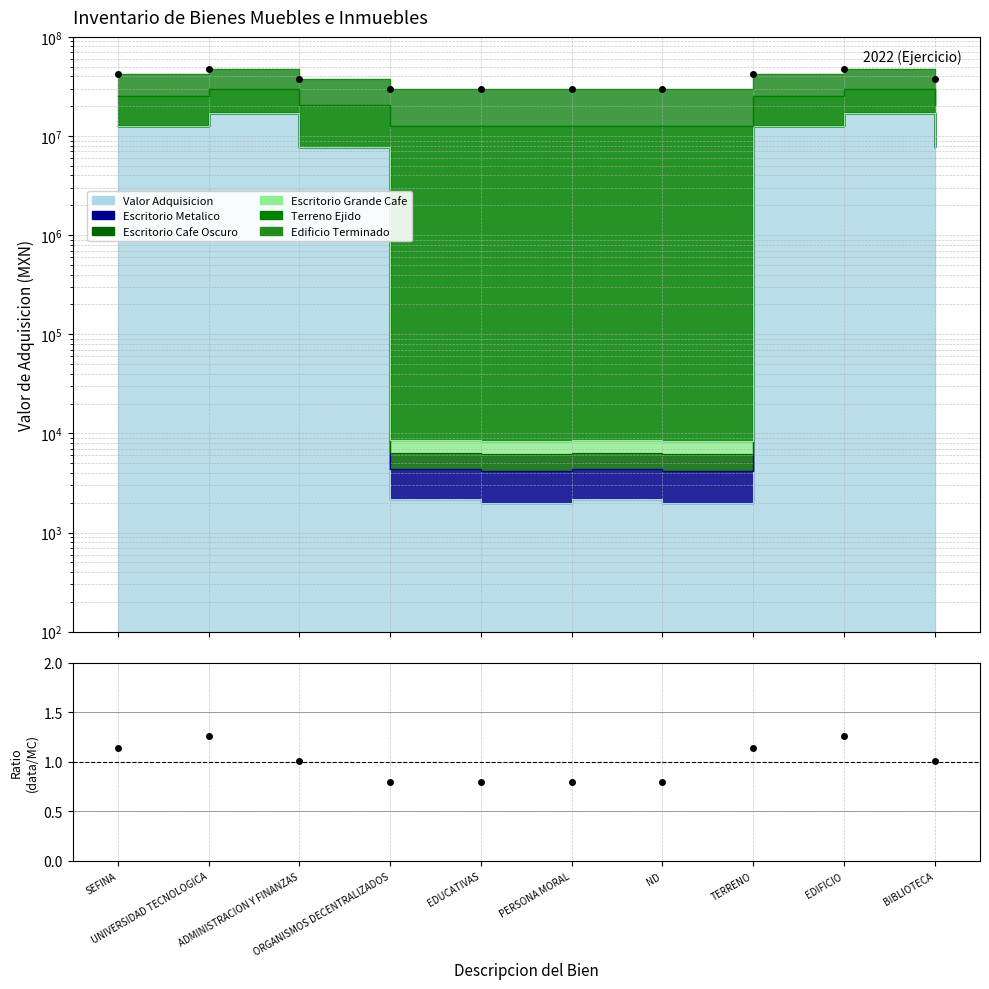

True or false: Ratio (data/MC) and Total intersect in this chart.

False